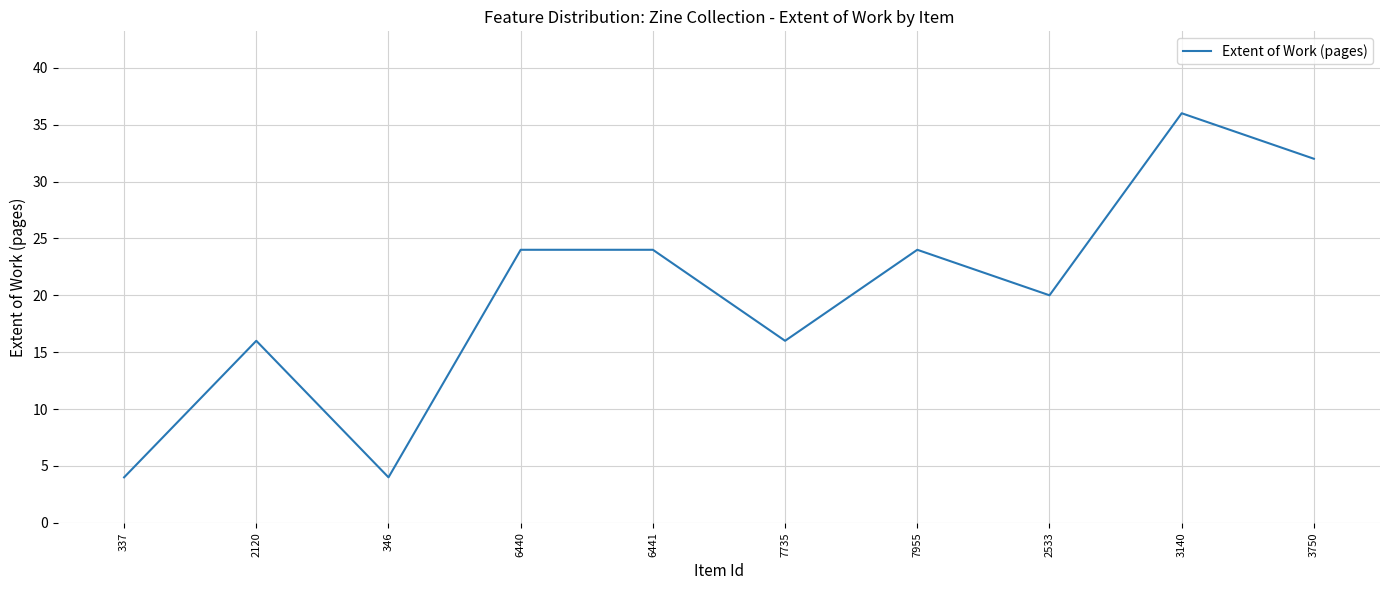

Where is the first local minimum?

346